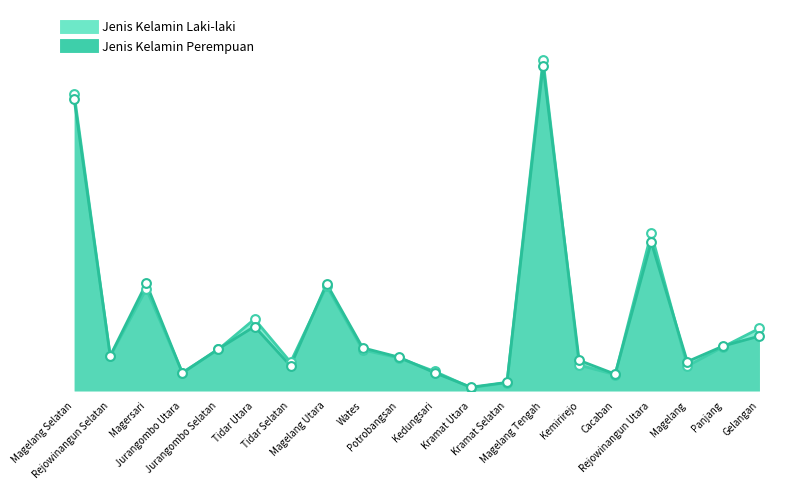

At how many categories does at least one series exceed 1037?

2